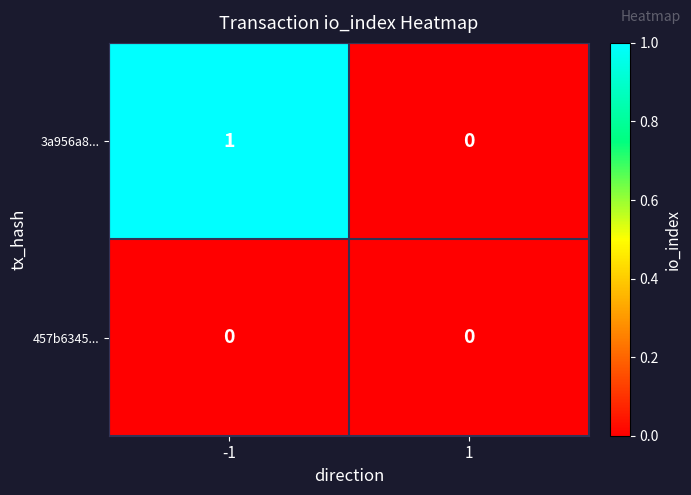

At -1, list the series in order from largest to smallest.

3a956a8..., 457b6345...